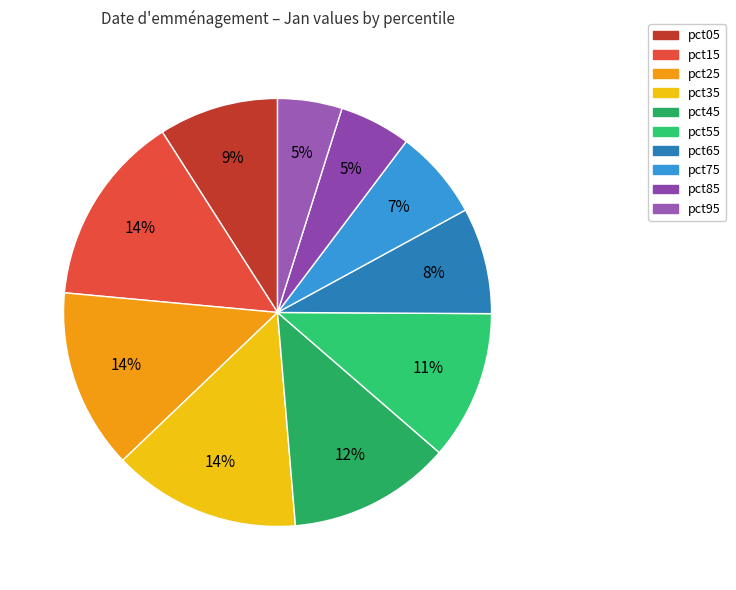

What percentage is NOT represented by pct15?

85.5%